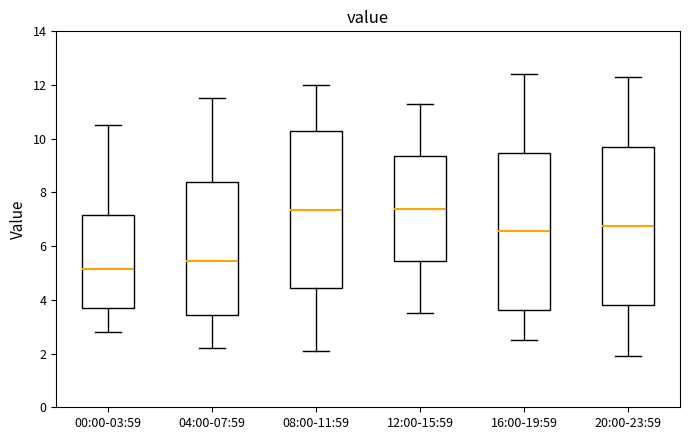

Reading left to right, transcribe this box plot: for each box, give where its median line is, the range the box spans, and where its two whiskers end, as read against the y-axis. The values are not printed on the chart, so give them approximately, as read against the axis.

00:00-03:59: median 5.2, box 3.8 to 7.2, whiskers 2.8 to 10.6
04:00-07:59: median 5.4, box 3.4 to 8.4, whiskers 2.2 to 11.6
08:00-11:59: median 7.4, box 4.4 to 10.2, whiskers 2.2 to 12.0
12:00-15:59: median 7.4, box 5.4 to 9.4, whiskers 3.6 to 11.4
16:00-19:59: median 6.6, box 3.6 to 9.4, whiskers 2.6 to 12.4
20:00-23:59: median 6.8, box 3.8 to 9.6, whiskers 2.0 to 12.4